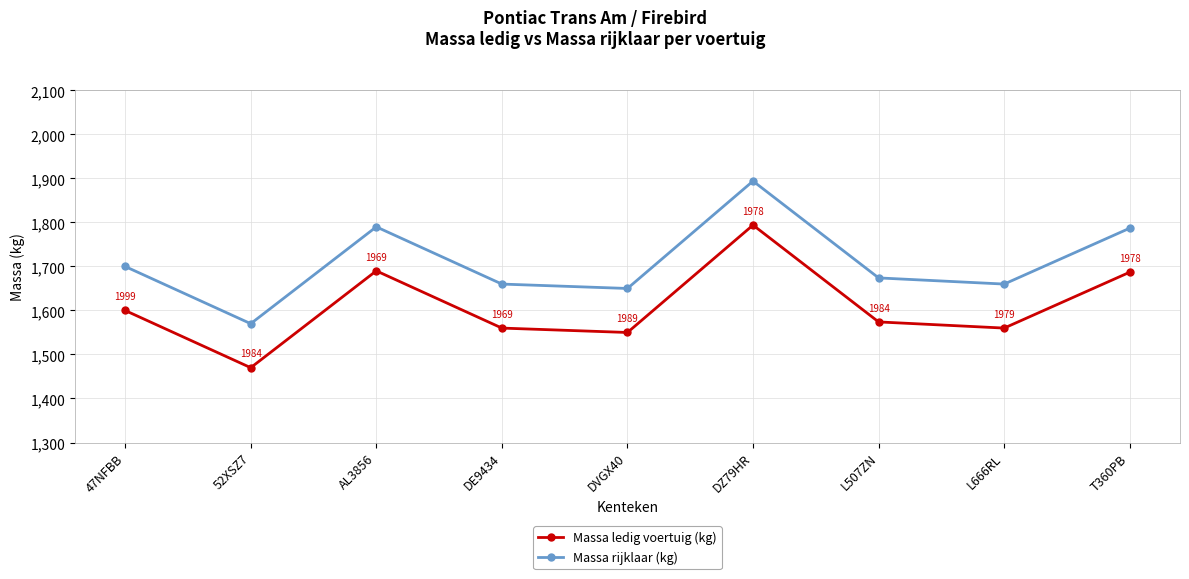

The Massa ledig voertuig (kg) series shows 506 at AL3856. True or false?

False